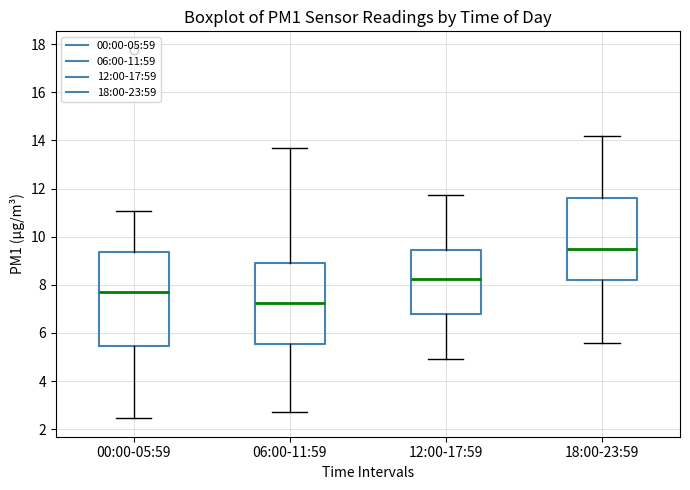

Which box is the tallest, from its lower edge to its upper edge?

00:00-05:59